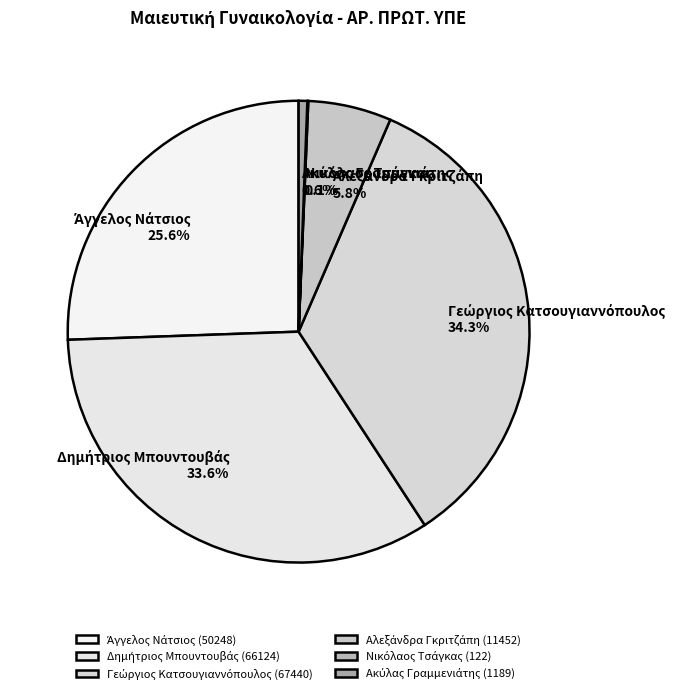

Does any single category account for the majority?

No